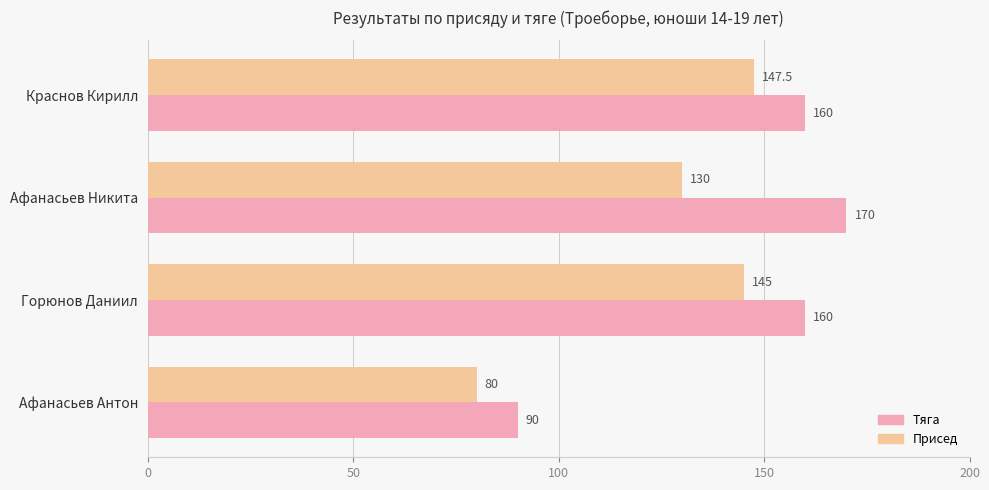

True or false: Тяга has a value of 90.0 at Афанасьев Антон.

True